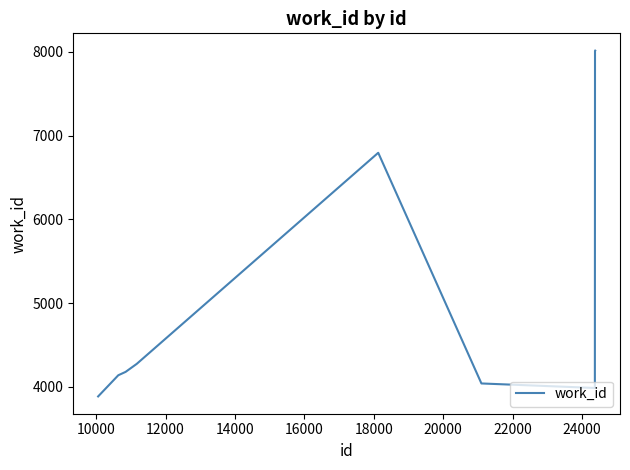

What is the greatest value displayed?

8015